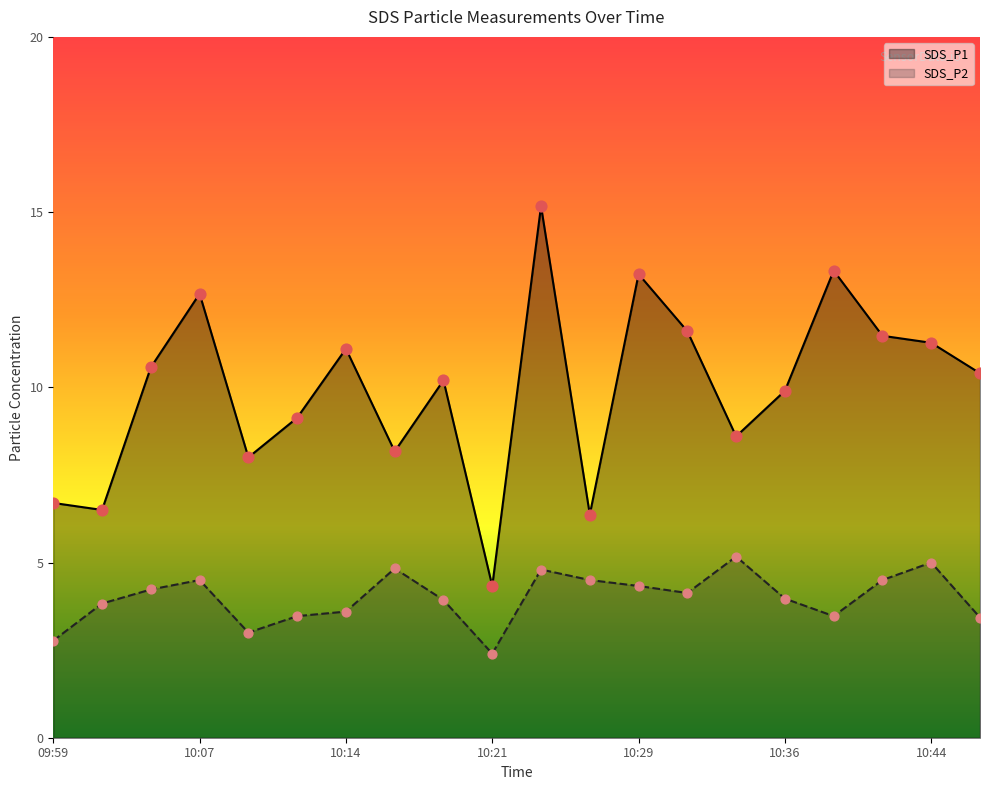

Which series reaches the minimum Y coordinate?

SDS_P2